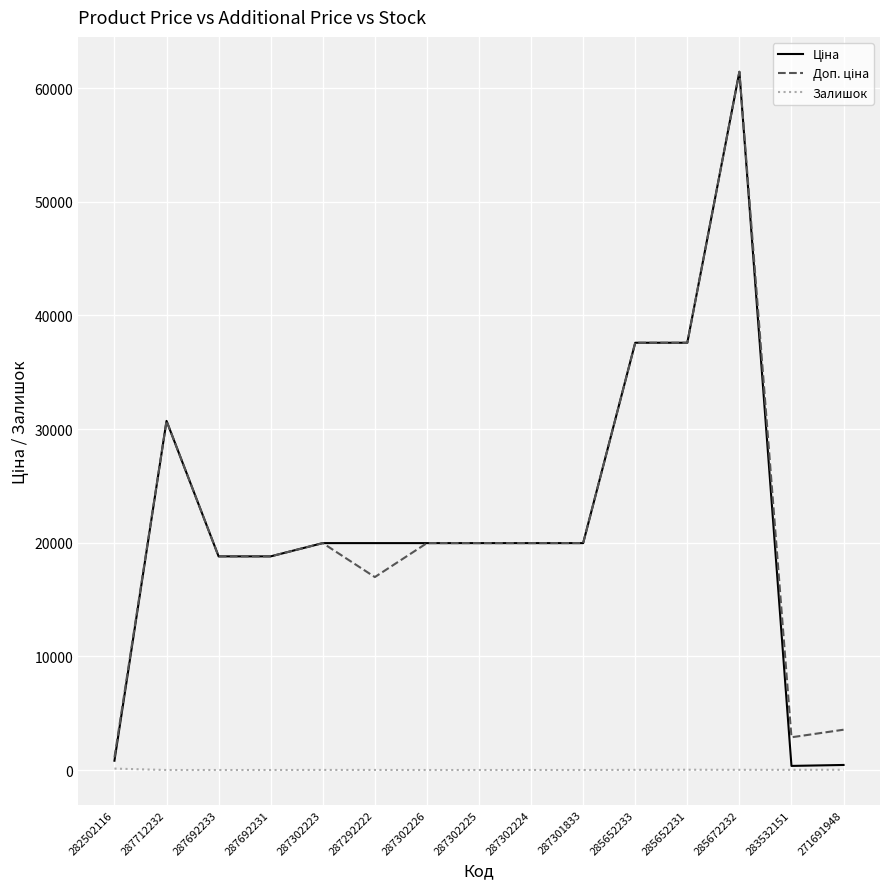

At which category is the sum across all series the highest?

285672232